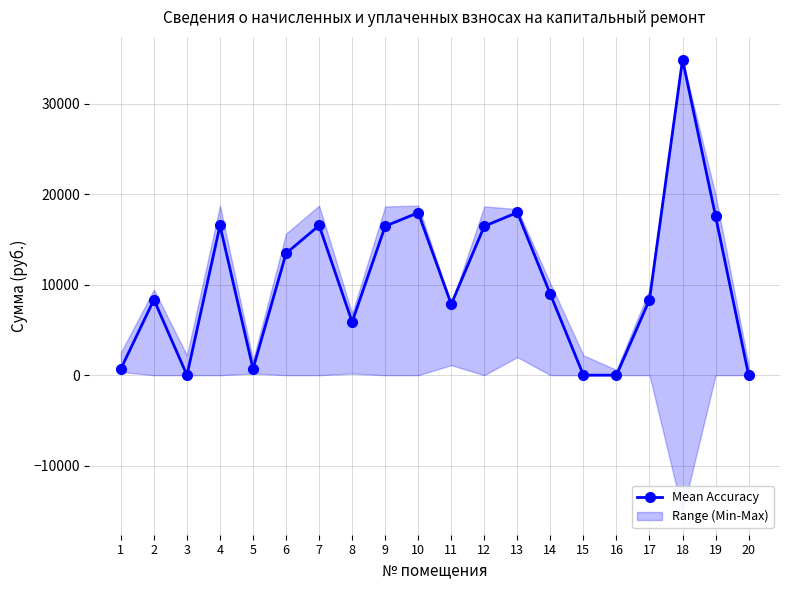

How many categories are shown in the chart?

20